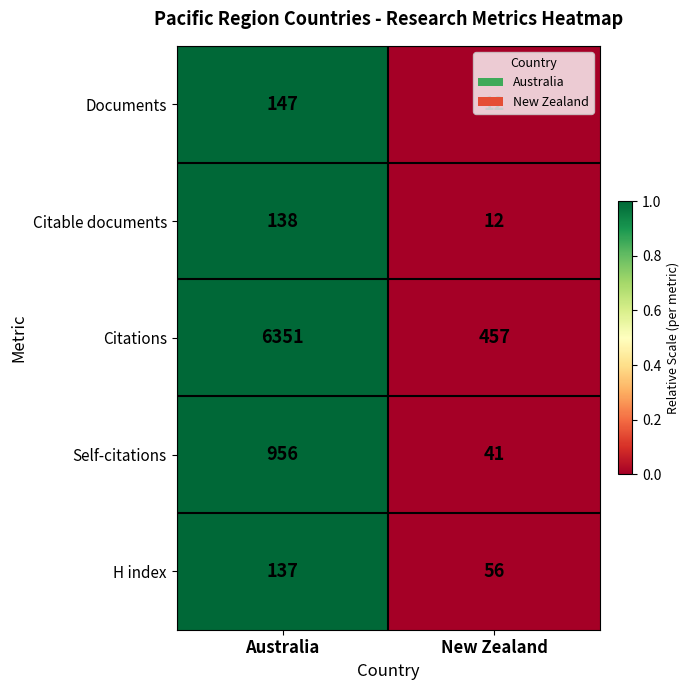

Between Australia and New Zealand, which series saw the biggest shift?

Citations